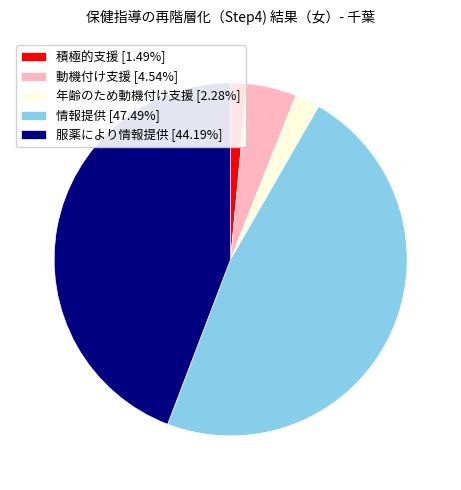

Does 情報提供 [47.49%] account for over 50% of the chart?

No